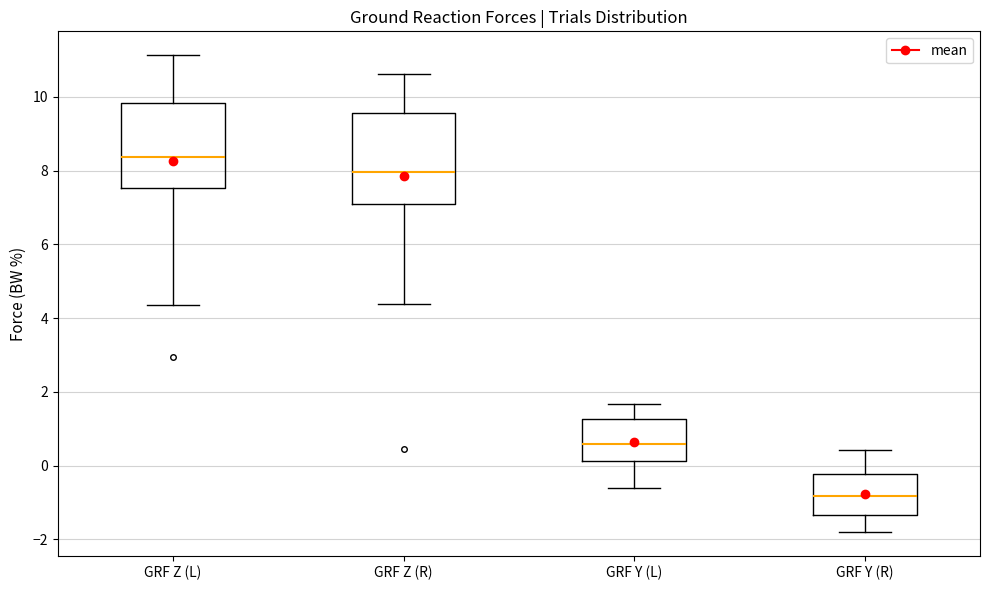

Which box's median line is the lowest?

GRF Y (R)